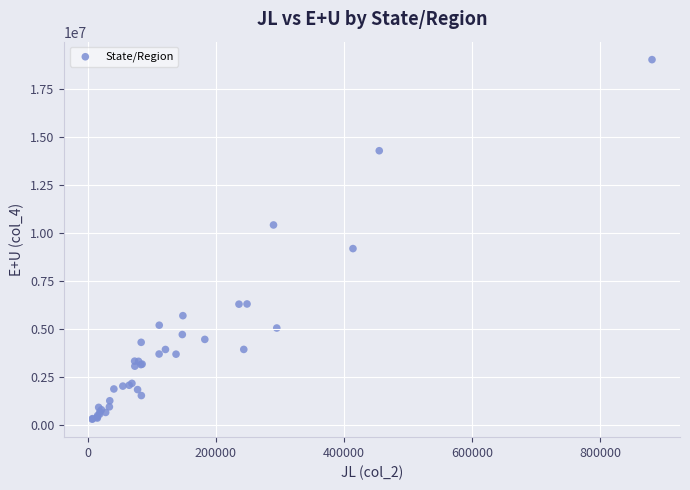

What Y value in the scatter plot is closest to 9653500?

9175700